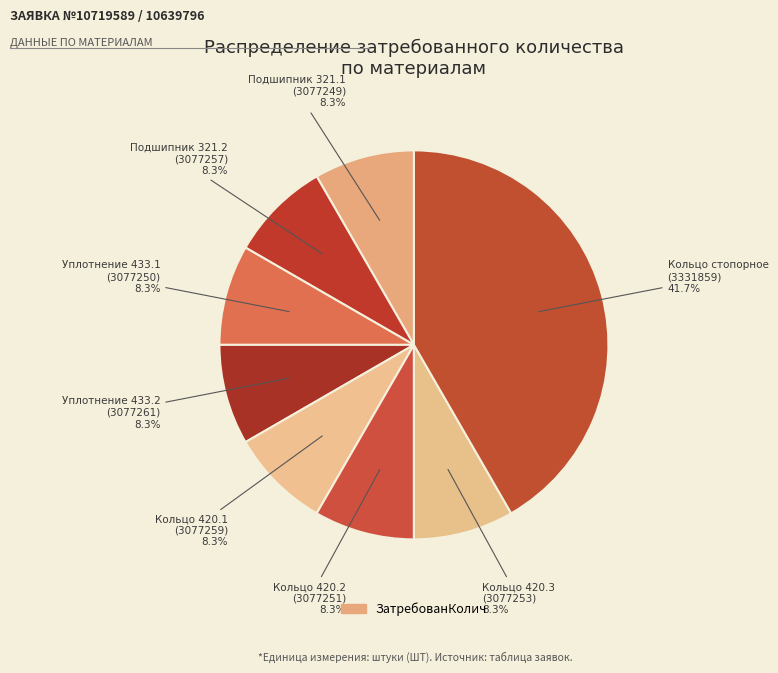

How many slices are in this pie chart?

8